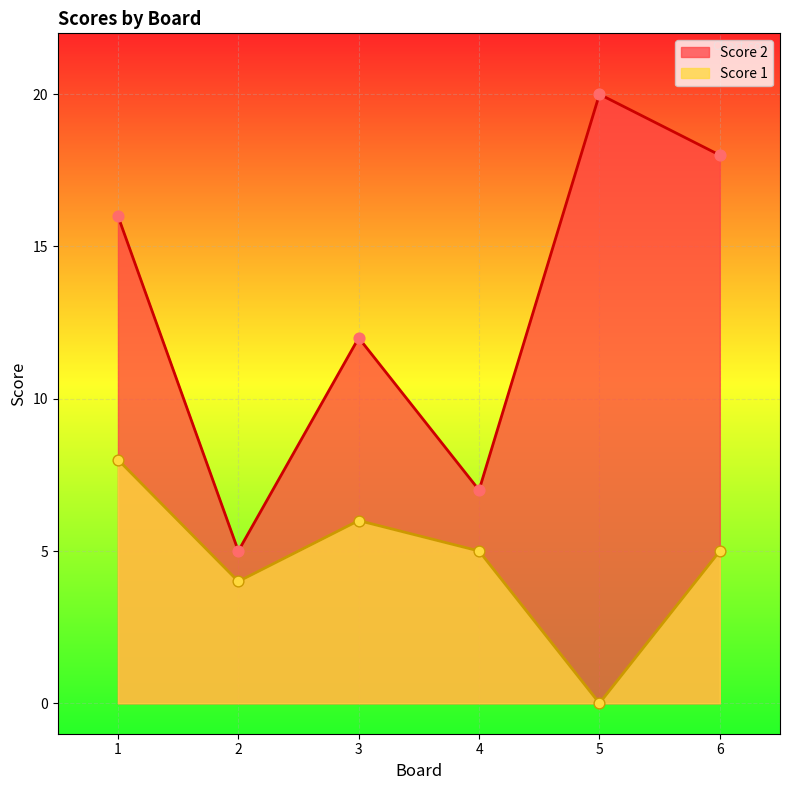

What is the total value across all series at 5?

20